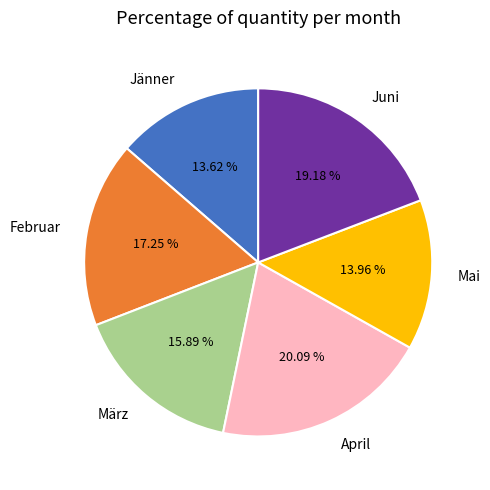

Combined, do Februar and März account for over 50%?

No